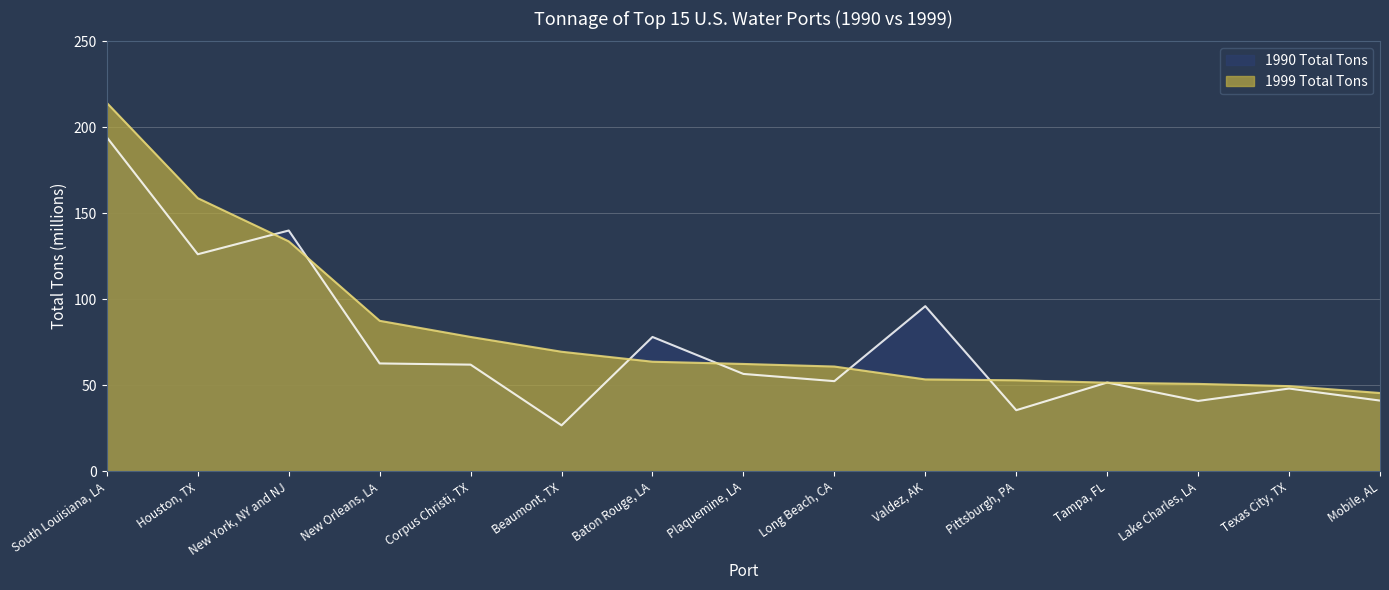

Reading left to right, what are all the values shown in this chart?

1999 Total Tons: 214.2	158.8	133.7	87.5	78.1	69.5	63.7	62.4	60.9	53.4	52.9	51.5	50.8	49.5	45.5
1990 Total Tons: 194.2	126.2	140.0	62.7	62.0	26.7	78.1	56.6	52.4	96.0	35.5	51.6	40.9	48.1	41.1